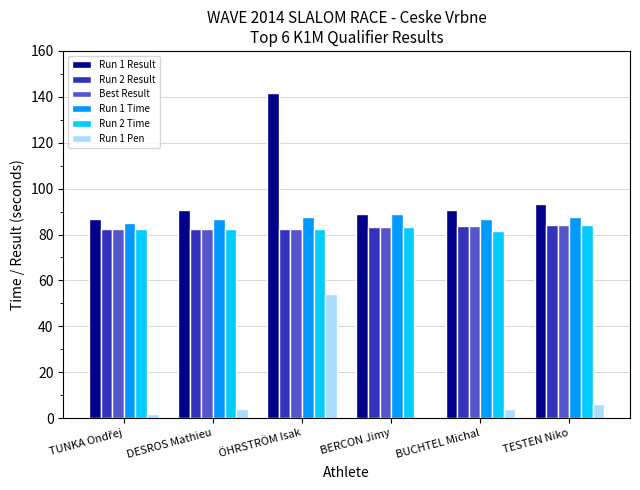

What is the maximum value shown in the chart?

141.6